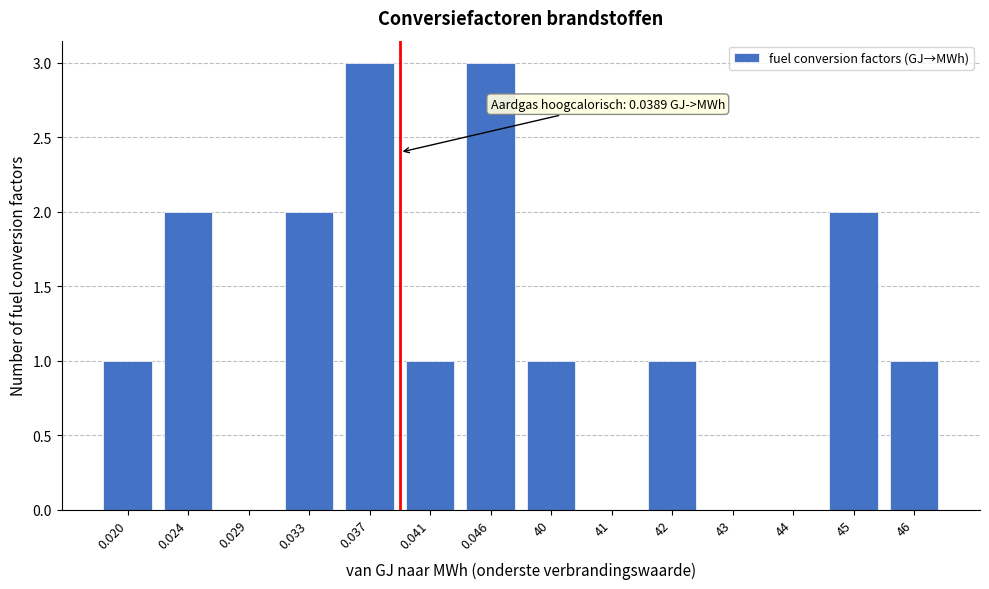

Reading left to right, list all the values displayed in this chart.

0.020=1	0.024=2	0.029=0	0.033=2	0.037=3	0.041=1	0.046=3	40=1	41=0	42=1	43=0	44=0	45=2	46=1